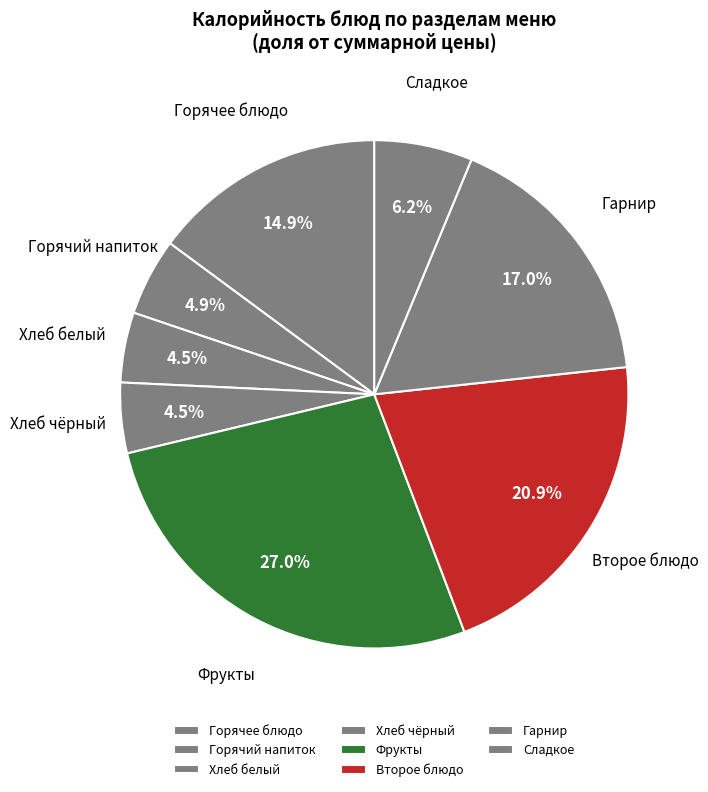

Which slice is the largest?

Фрукты